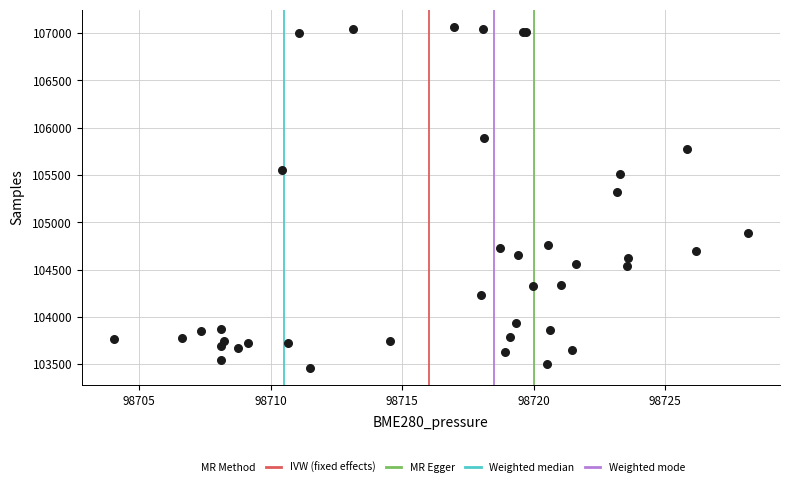

What Y value in the scatter plot is closest to 105264?

105320